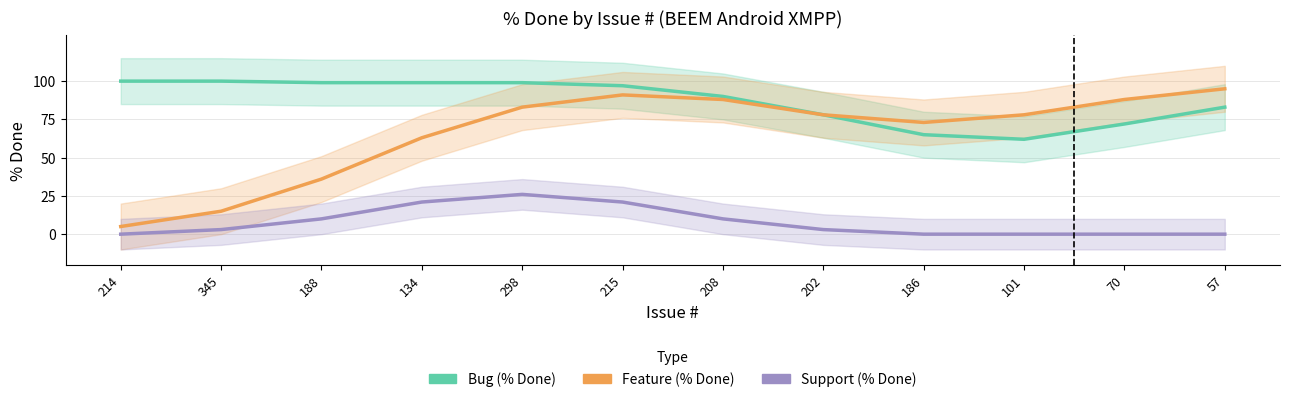

Rank the series by their maximum value, from highest to lowest.

Bug, Feature, Support